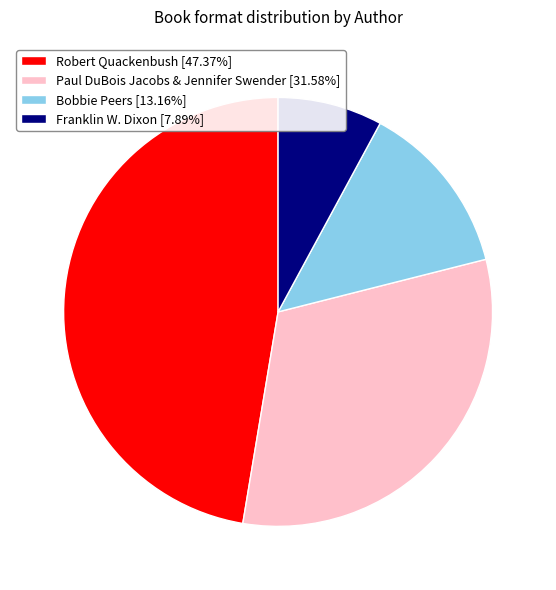

How many slices are in this pie chart?

4